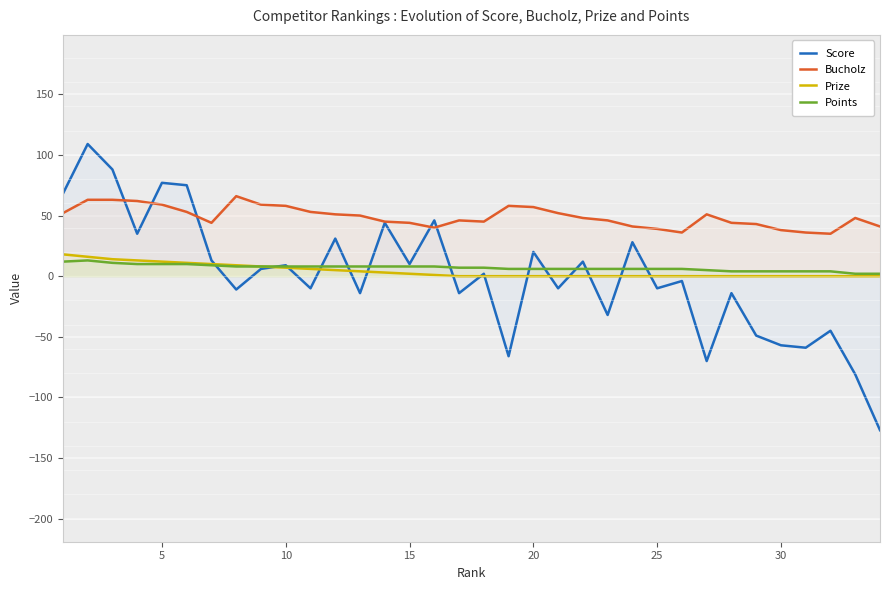

What is the minimum value for Score?

-127